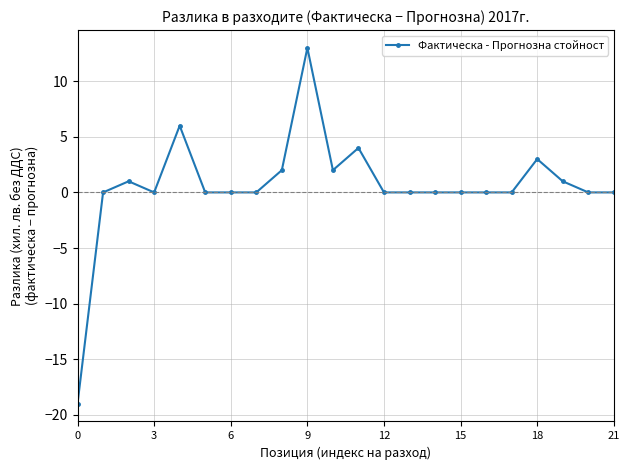

What is the greatest value displayed?

13